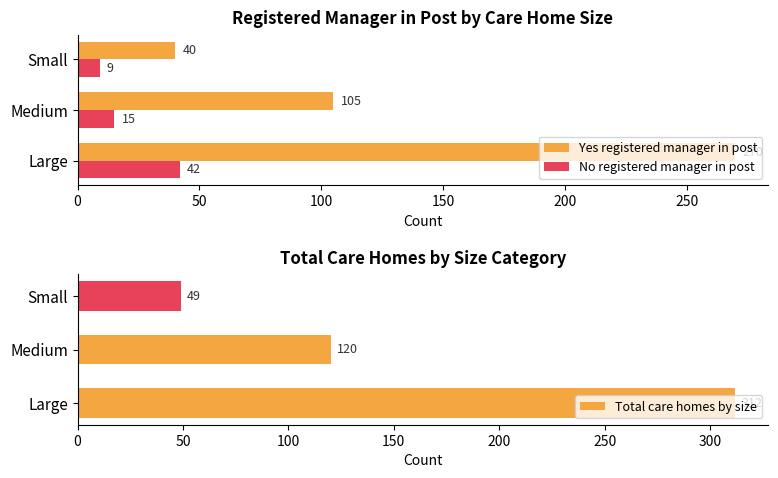

What is the value of the No registered manager in post bar at the 2nd from the left?

15